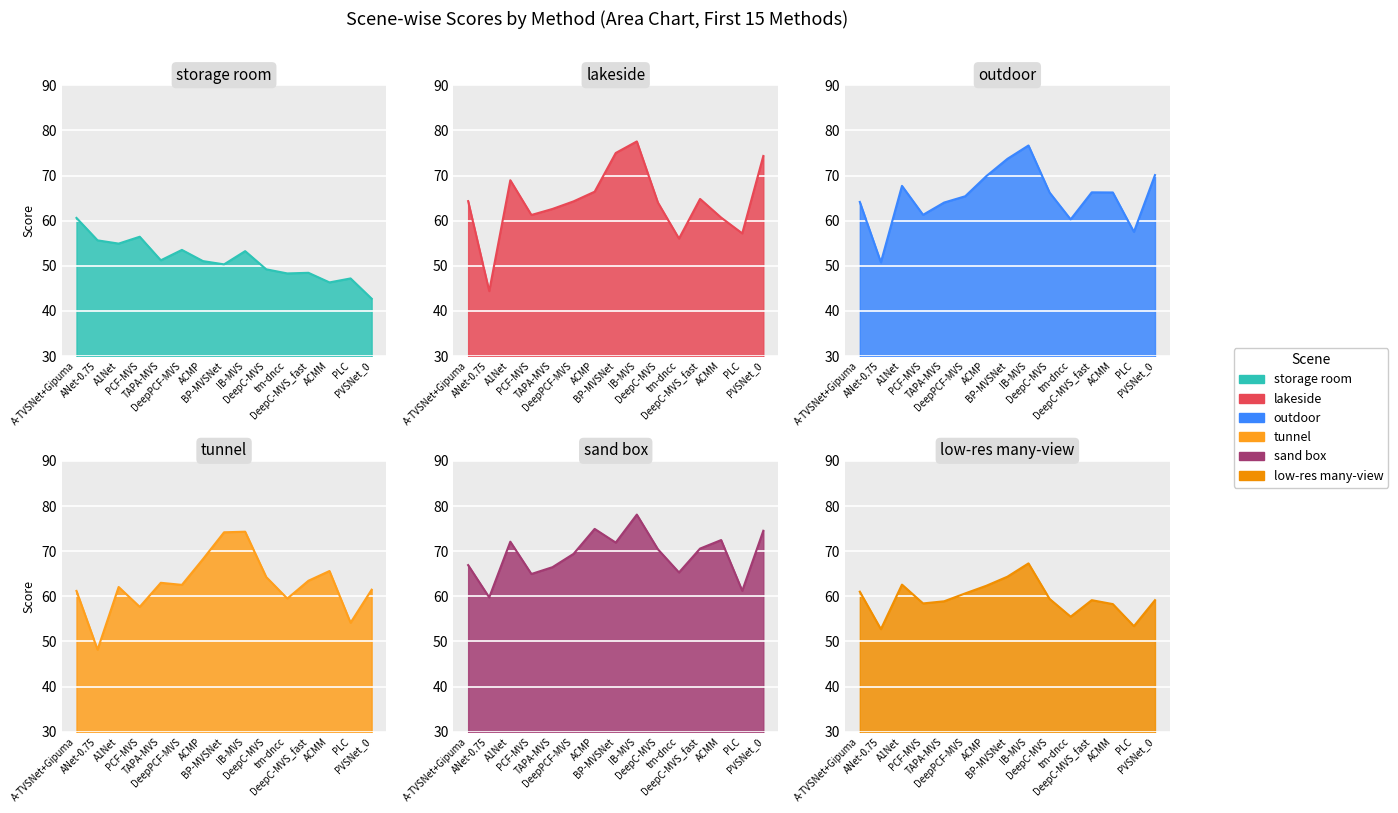

In lakeside, how many points are higher than both neighbors (excluding endpoints)?

3